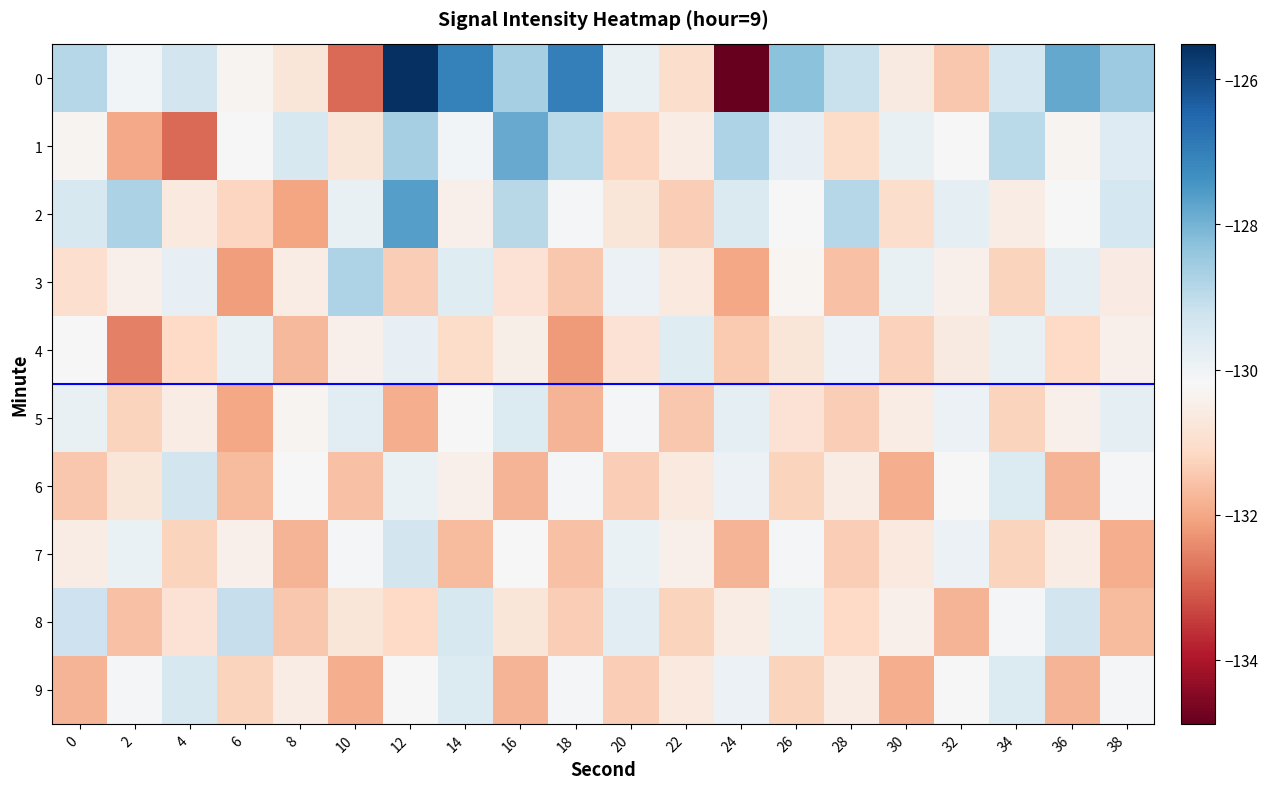

What is the spread (max minus min) of values at 12?

6.4